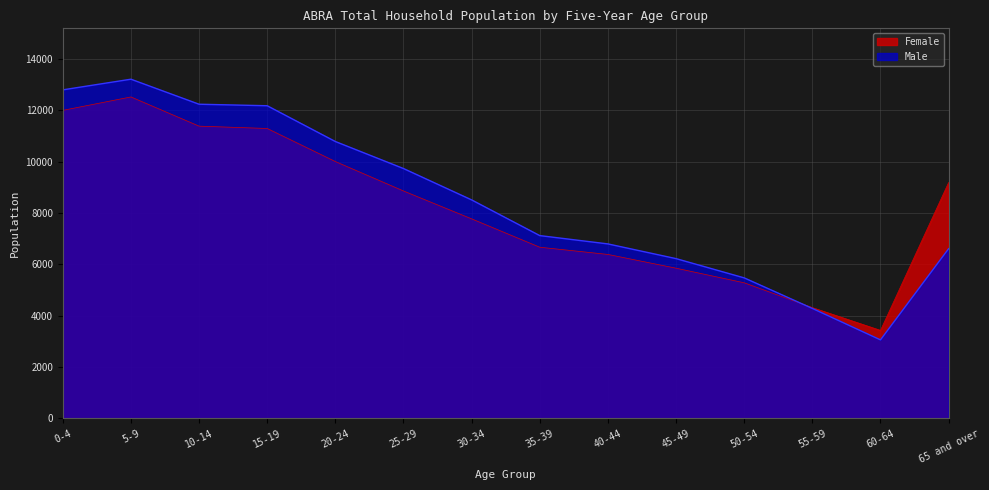

What is the total value across all series at 25-29?

18594